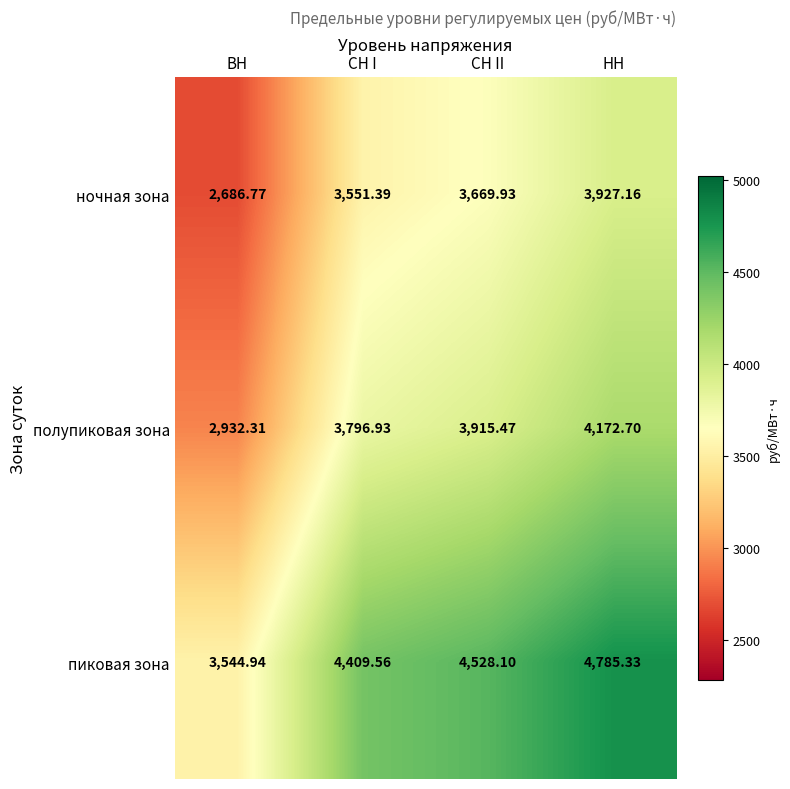

At which category is the sum across all series the highest?

НН